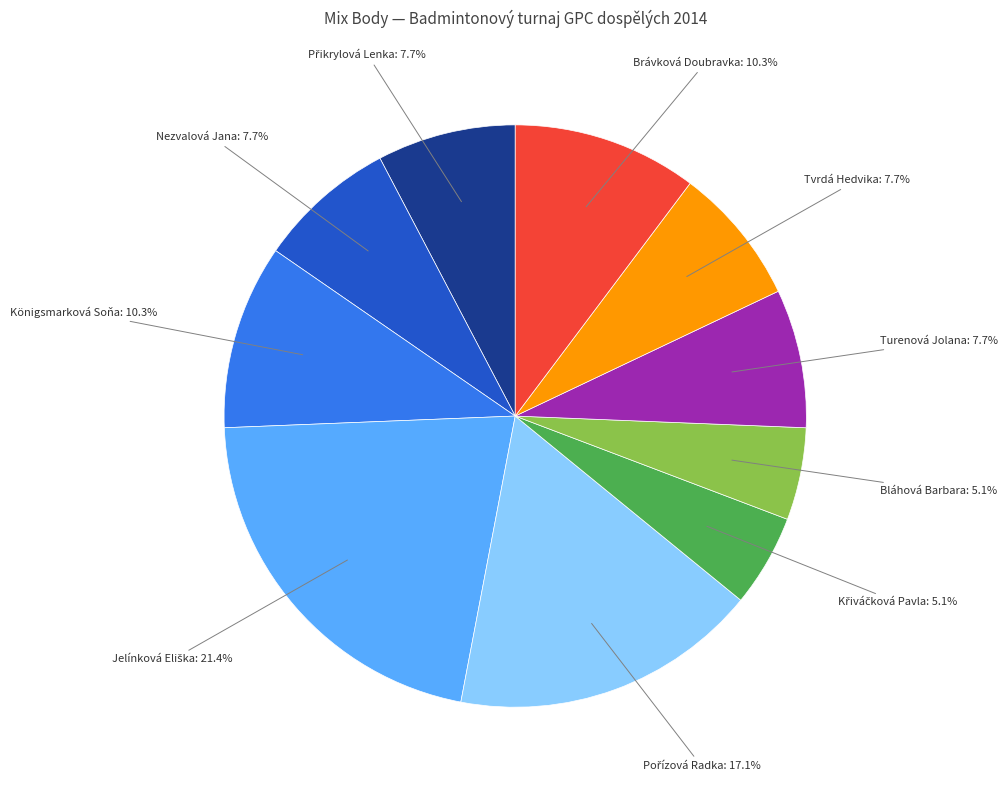

Count the number of slices in the pie.

10